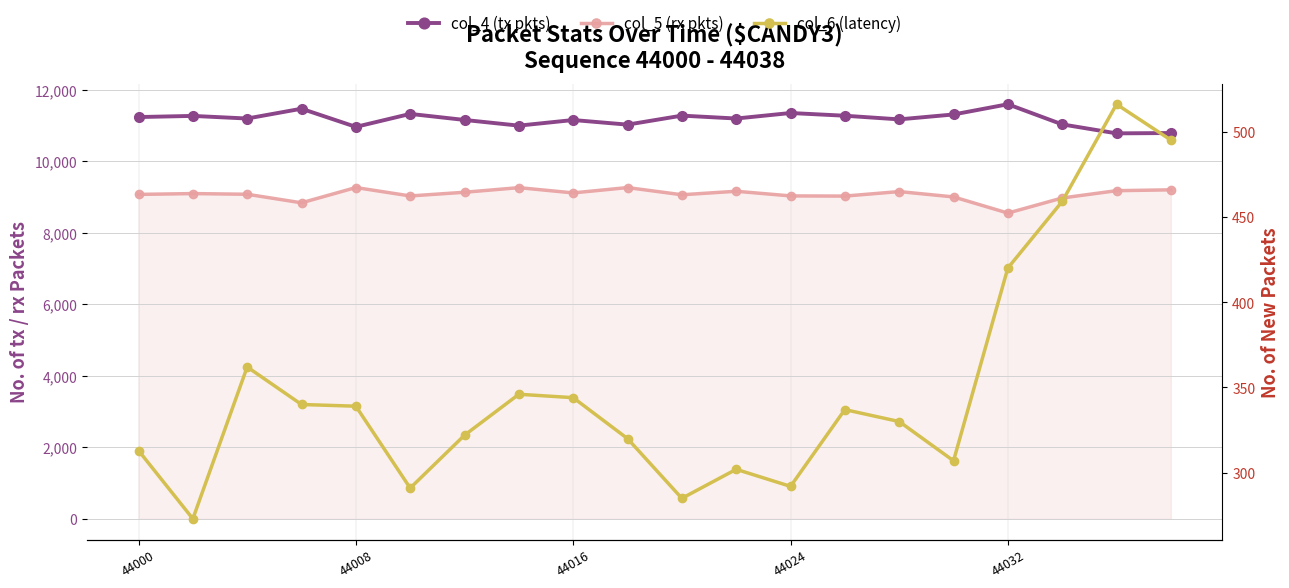

How many distinct data groups are displayed?

3